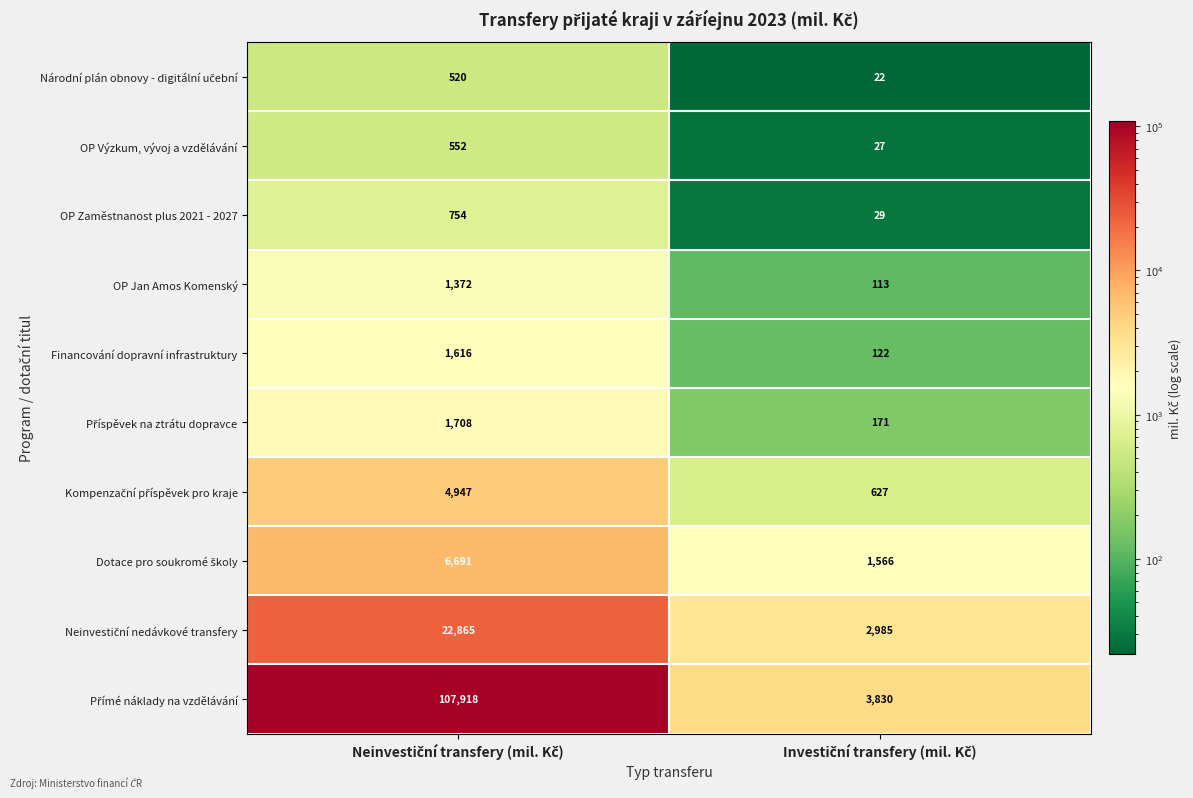

What is the smallest value displayed?

22